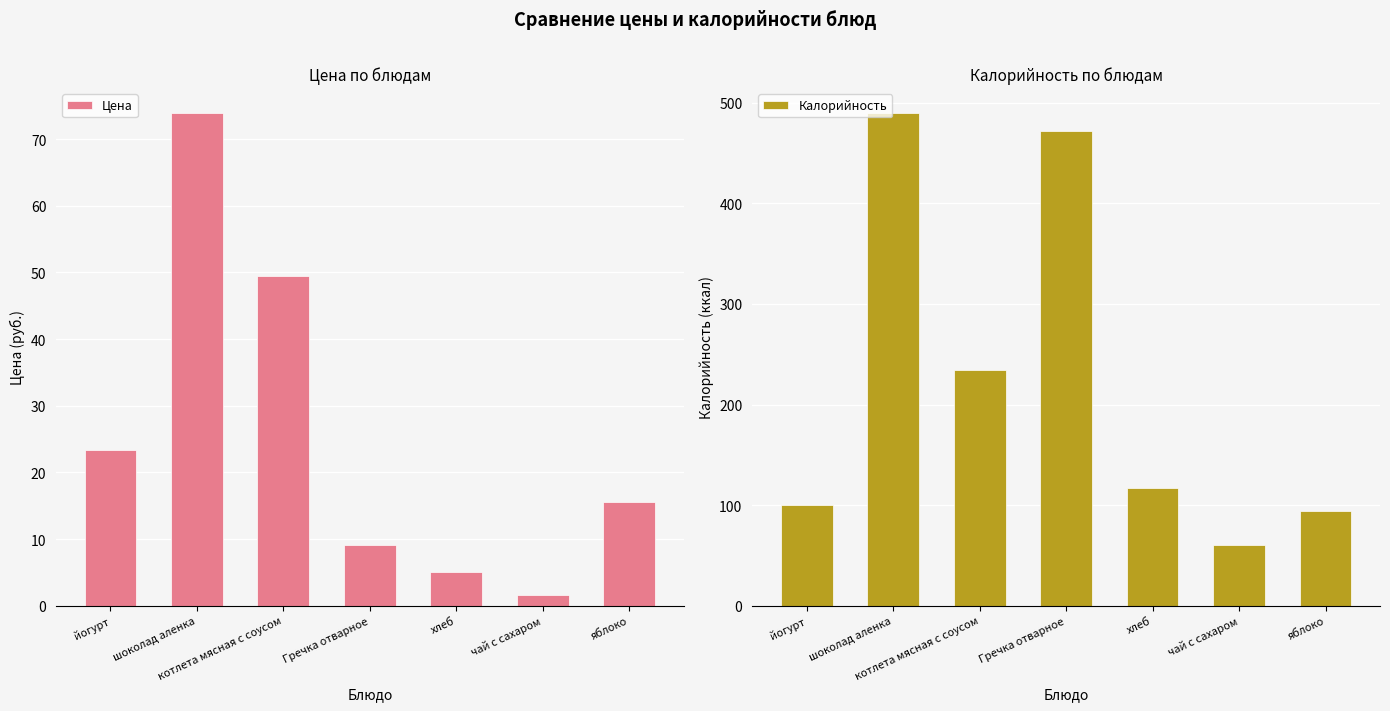

Rank the series by their average value, from highest to lowest.

Калорийность, Цена